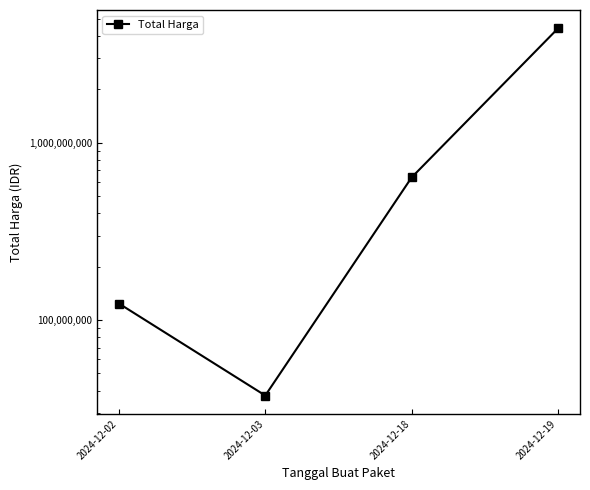

What is the difference between the maximum and minimum values?

4383663000